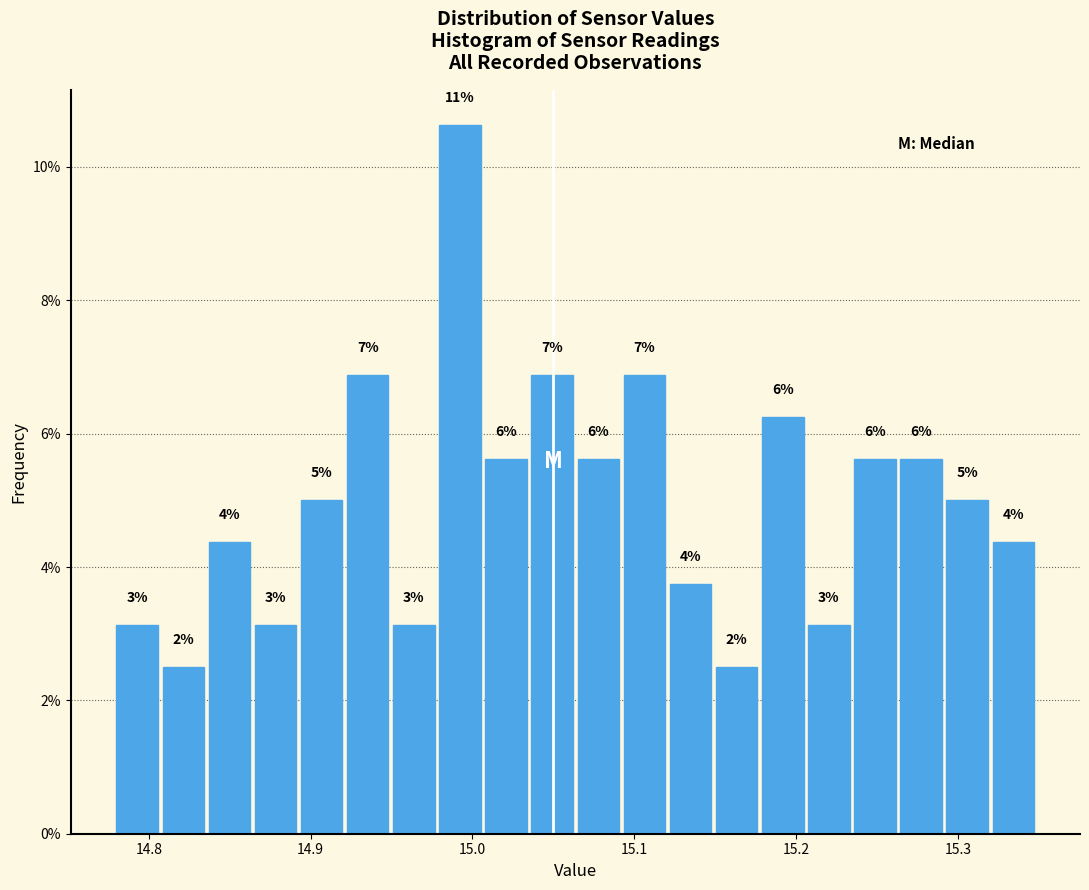

Around what value on the x-axis is the tallest bar? Give the approximate position of its centre, as read against the axis.

14.99